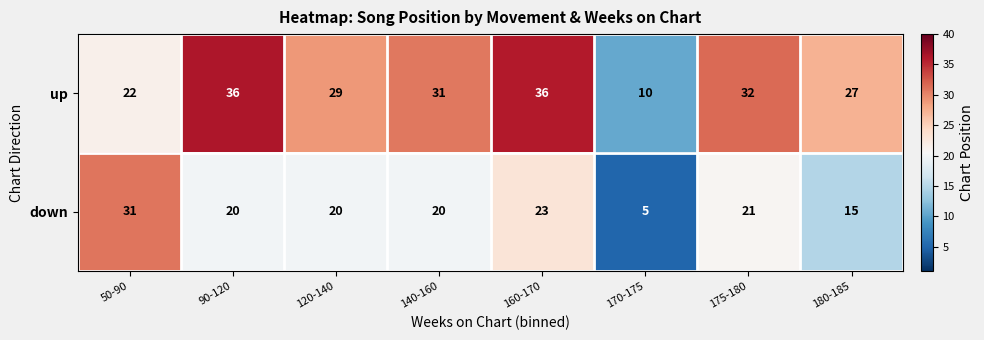

List the series in order of their overall mean, lowest first.

down, up